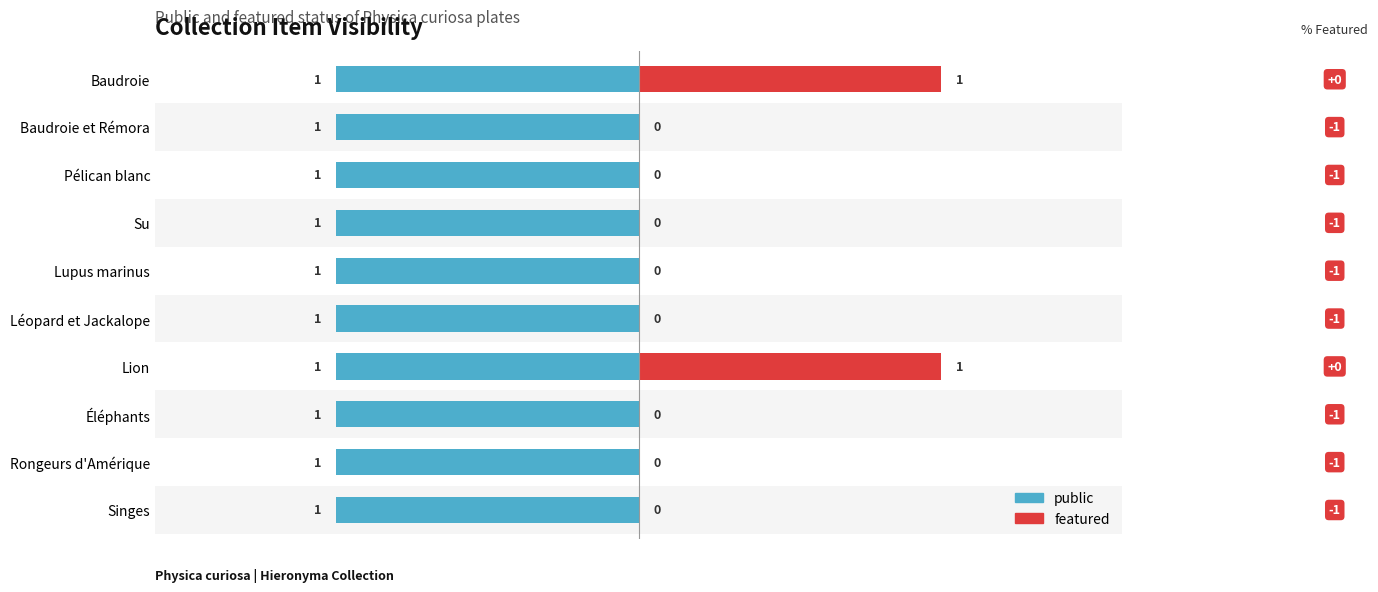

What is the sum of all featured values?

2